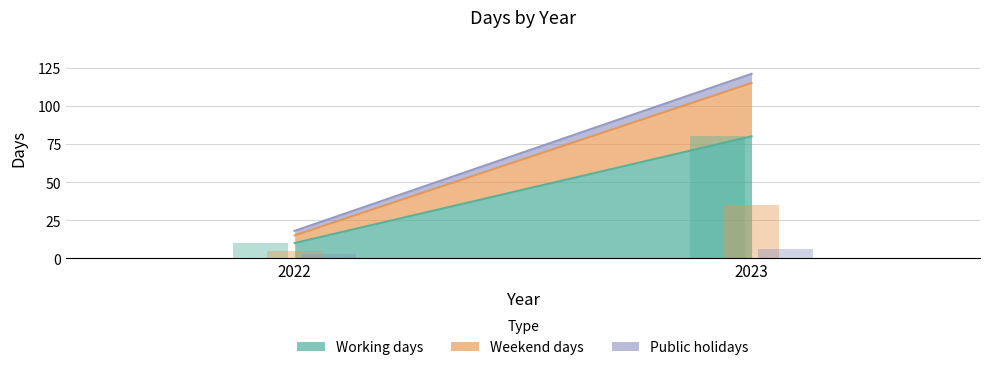

Are the bars horizontal?

No